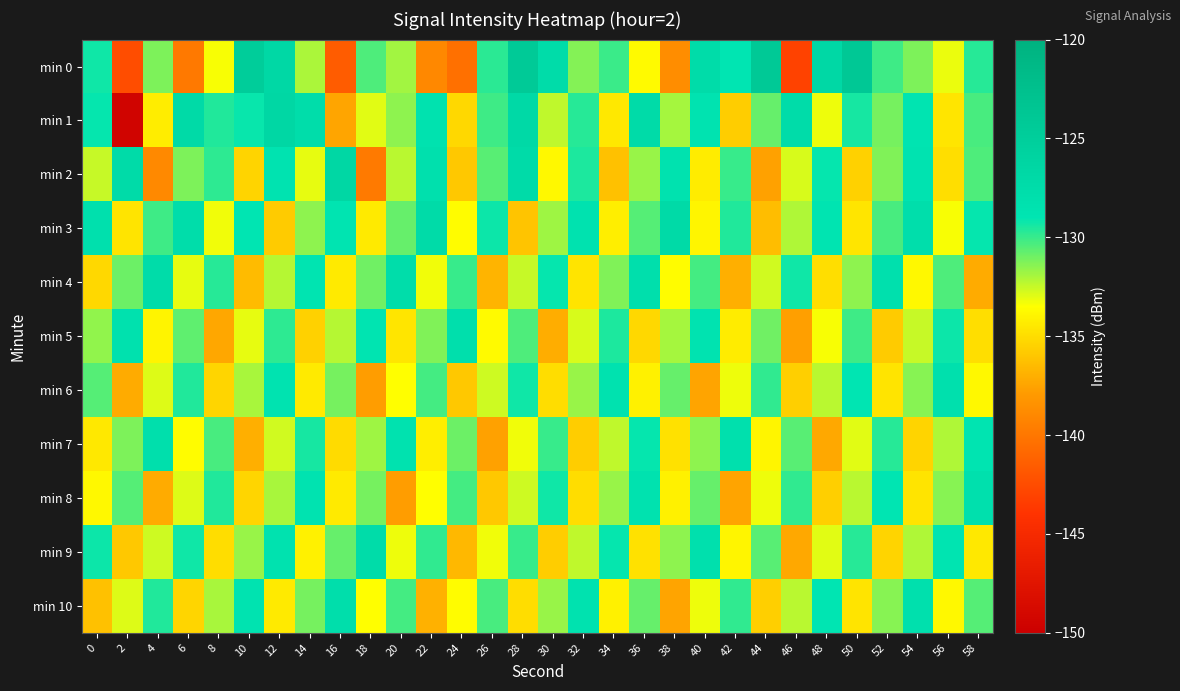

What is the minimum value shown in the chart?

-149.4